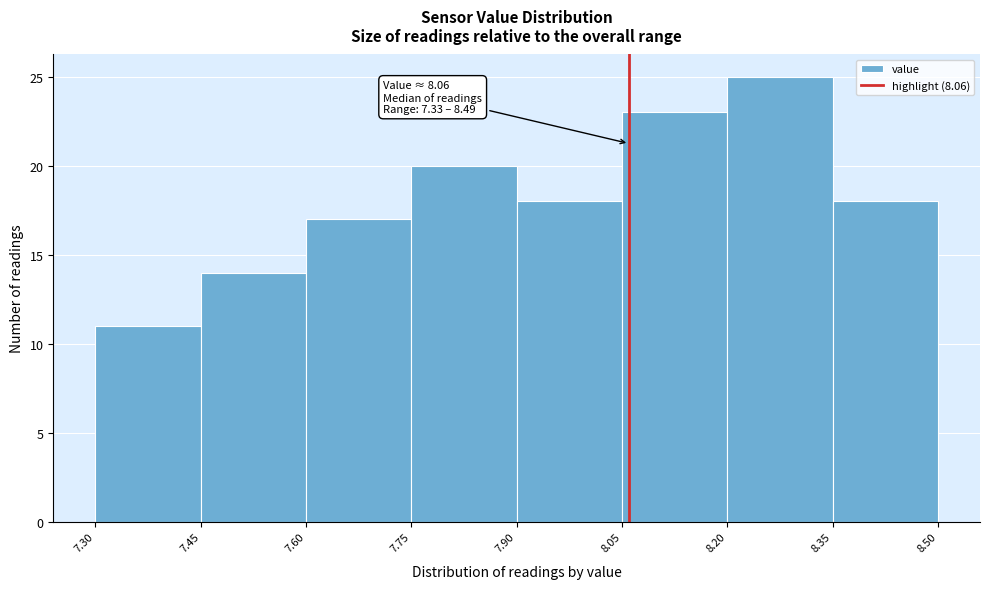

Which range on the x-axis has the tallest bar?

8.20 to 8.35